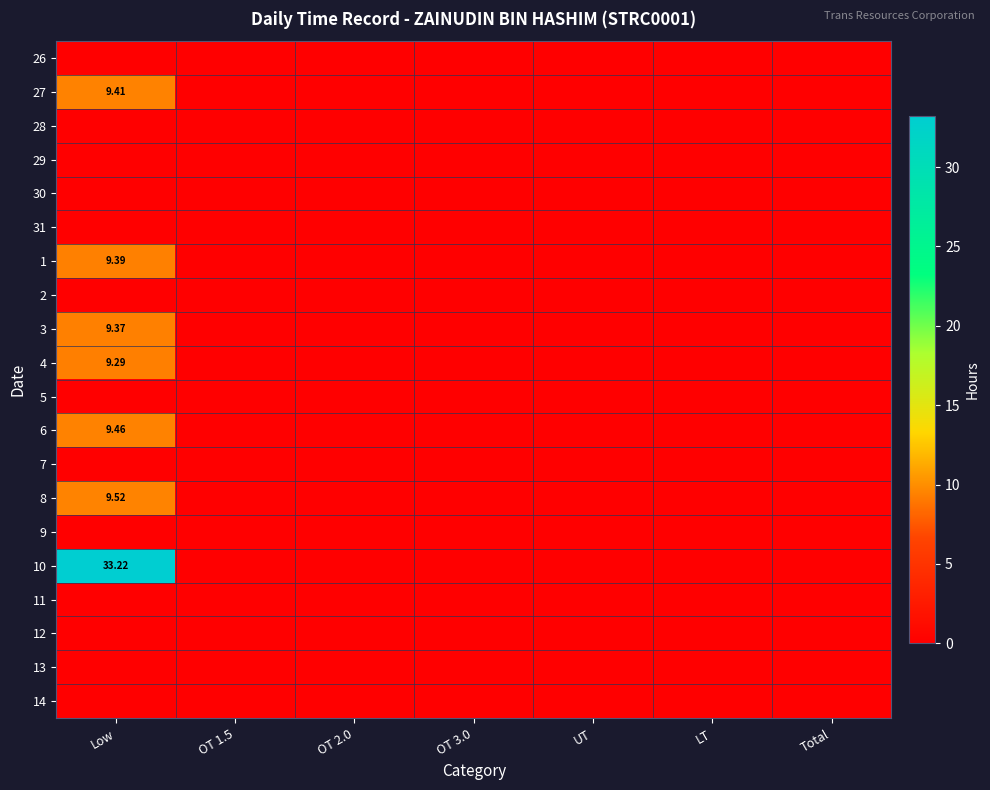

Rank the categories by 1 value from highest to lowest.

Low, OT 1.5, OT 2.0, OT 3.0, UT, LT, Total